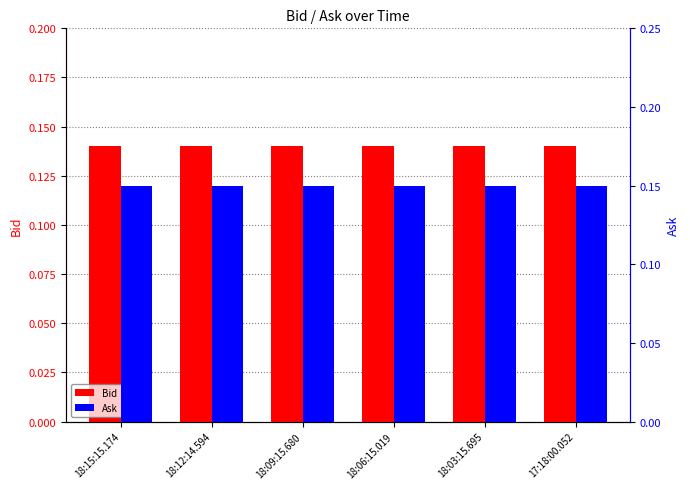

Read the Bid value at 17:18:00.052.

0.1